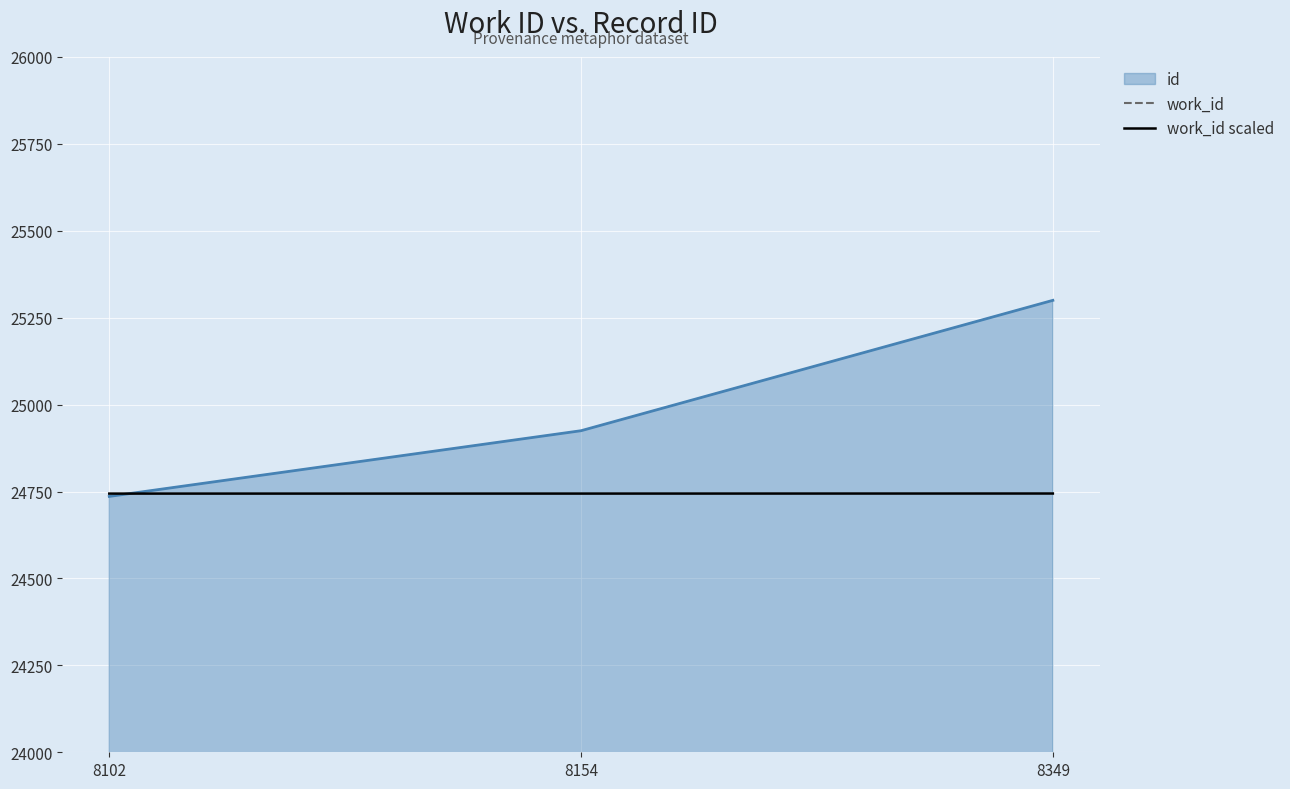

What is the value of the work_id scaled point at the 1st from the left?

24744.1